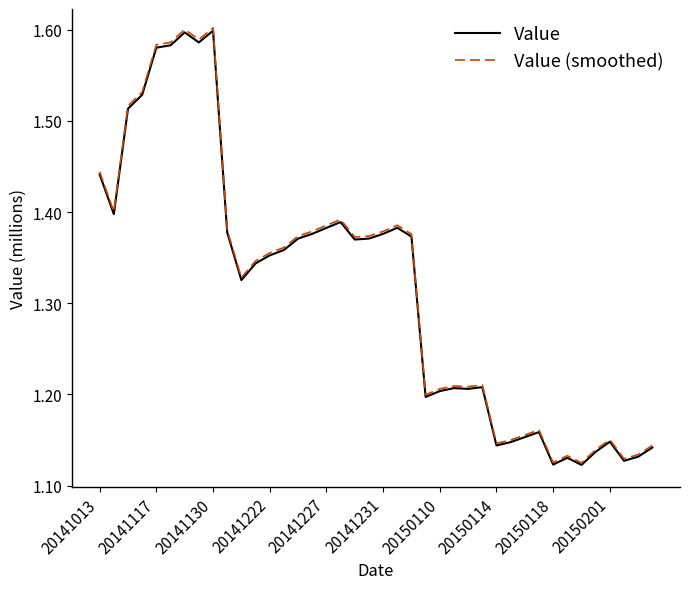

Which series has the largest range (max minus min)?

Value (smoothed)